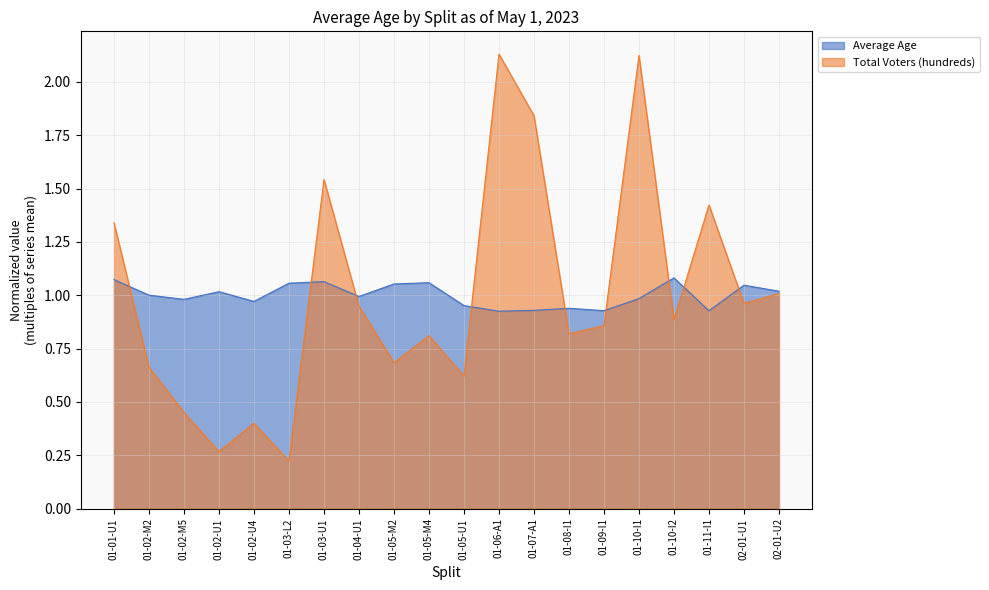

List the labels in order of Total Voters (hundreds) value, largest first.

01-06-A1, 01-10-I1, 01-07-A1, 01-03-U1, 01-11-I1, 01-01-U1, 02-01-U2, 02-01-U1, 01-04-U1, 01-10-I2, 01-09-I1, 01-08-I1, 01-05-M4, 01-05-M2, 01-02-M2, 01-05-U1, 01-02-M5, 01-02-U4, 01-02-U1, 01-03-L2